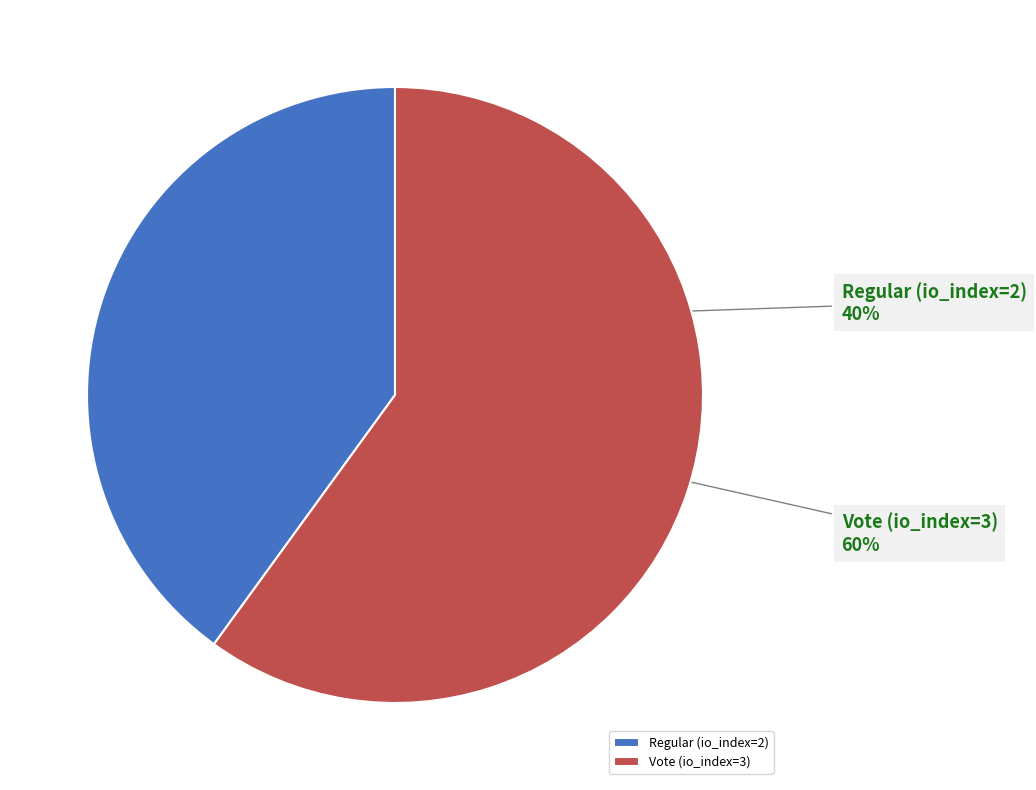

The Regular (io_index=2) slice represents 40% of the pie. True or false?

True